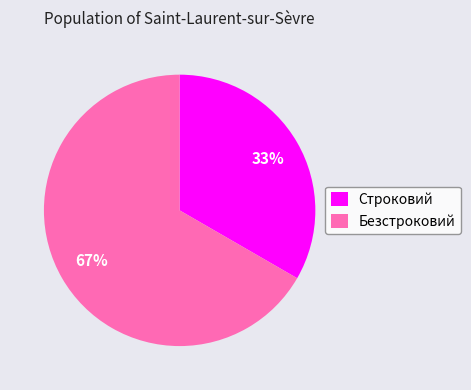

To the nearest percent, what is the combined percentage of Безстроковий and Строковий?

100%